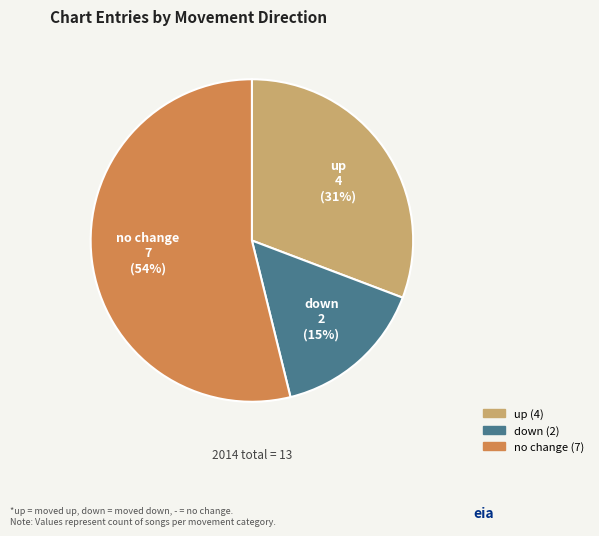

Does any single category account for the majority?

Yes